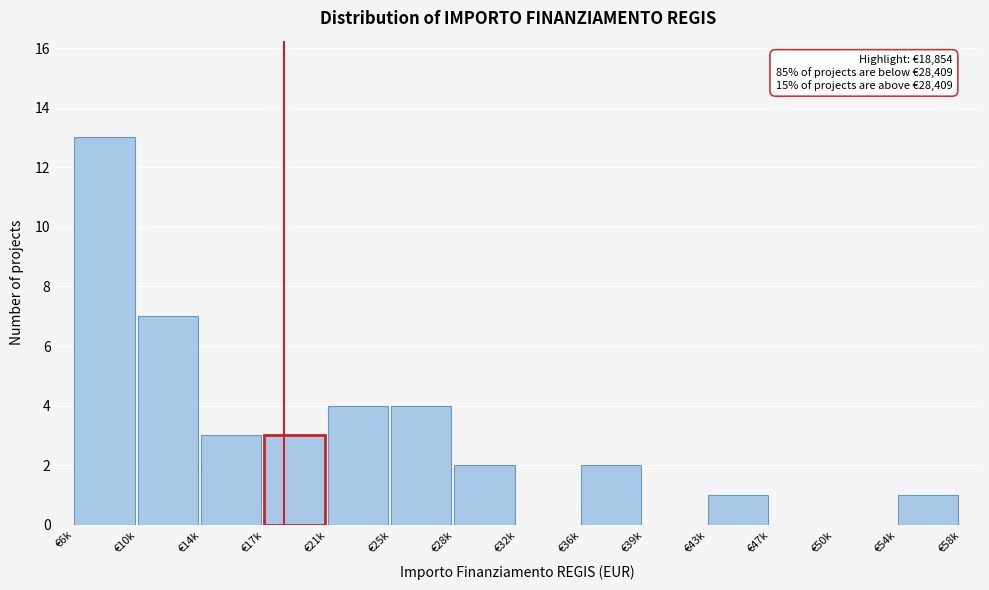

Reading left to right, transcribe all the data shown in this chart.

€6k=13	€10k=7	€14k=3	€17k=3	€21k=4	€25k=4	€28k=2	€32k=0	€36k=2	€39k=0	€43k=1	€47k=0	€50k=0	€54k=1